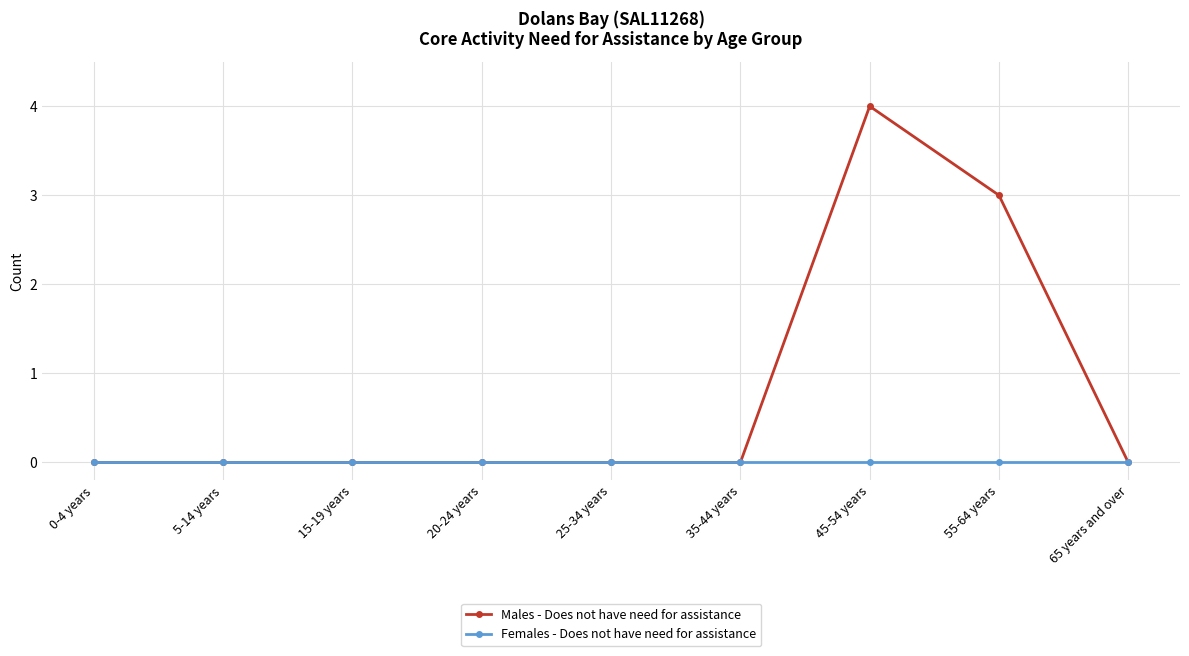

Count the Males - Does not have need for assistance values in the range 0 to 1.

7